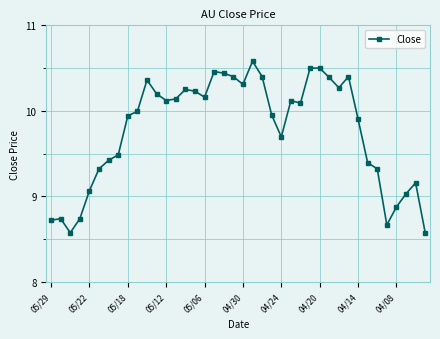

What is the value of the 8th point from the left?

9.5